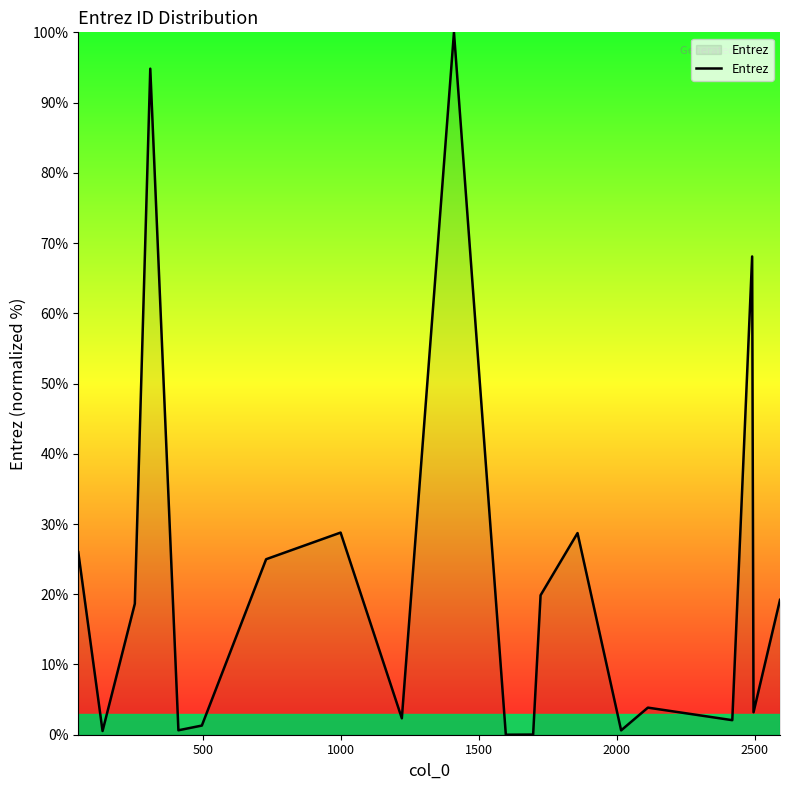

What is the maximum value shown in the chart?

100.0